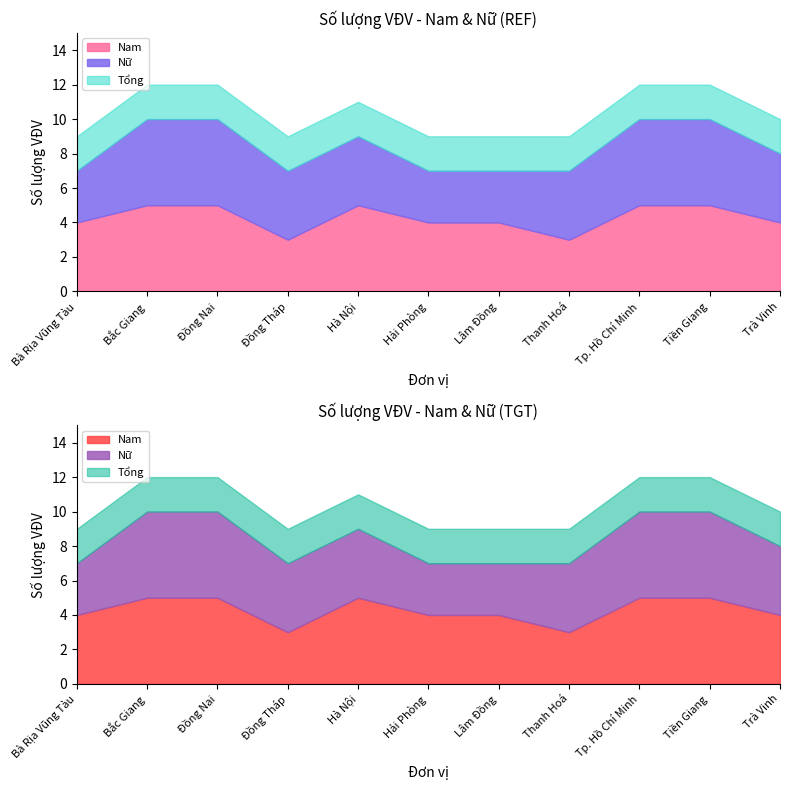

Rank the categories by Nam value from highest to lowest.

Bắc Giang, Đồng Nai, Hà Nội, Tp. Hồ Chí Minh, Tiền Giang, Bà Rịa Vũng Tàu, Hải Phòng, Lâm Đồng, Trà Vinh, Đồng Tháp, Thanh Hoá